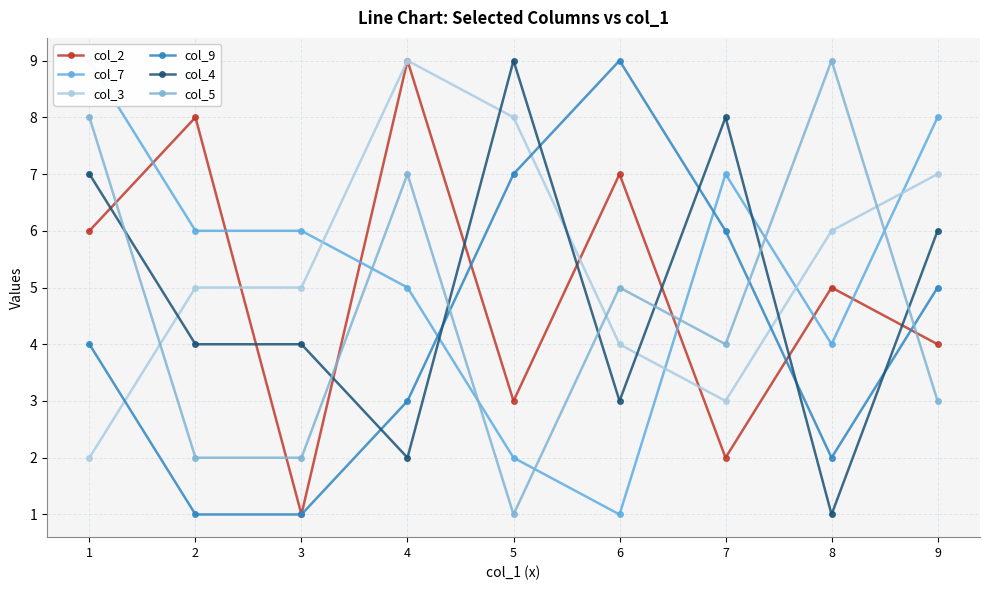

Reading left to right, transcribe all the data shown in this chart.

col_2: 6	8	1	9	3	7	2	5	4
col_7: 9	6	6	5	2	1	7	4	8
col_3: 2	5	5	9	8	4	3	6	7
col_9: 4	1	1	3	7	9	6	2	5
col_4: 7	4	4	2	9	3	8	1	6
col_5: 8	2	2	7	1	5	4	9	3